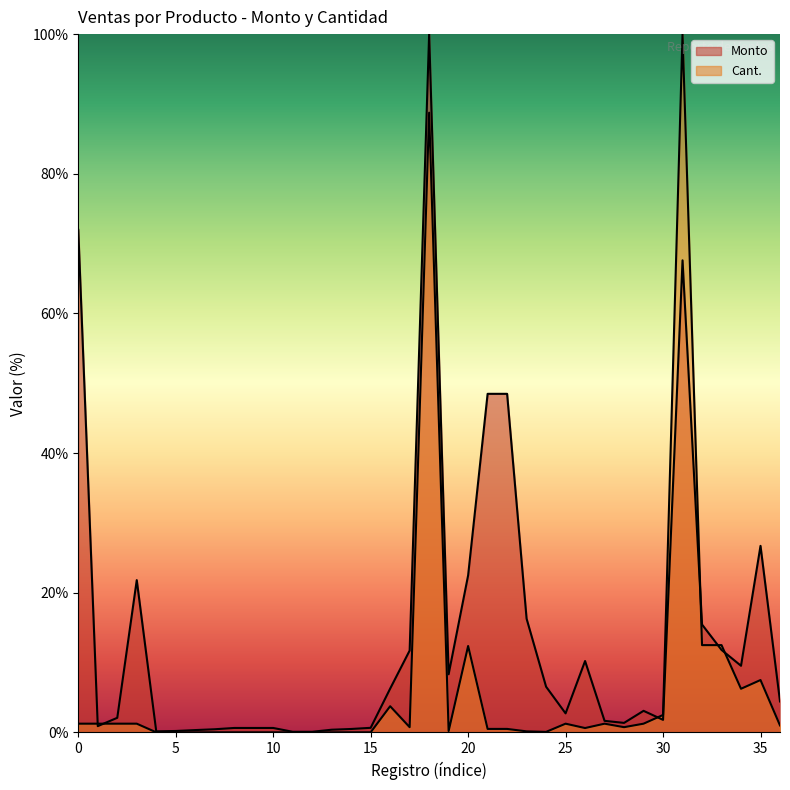

What is the difference between the highest and lowest values at Creada?

70.7